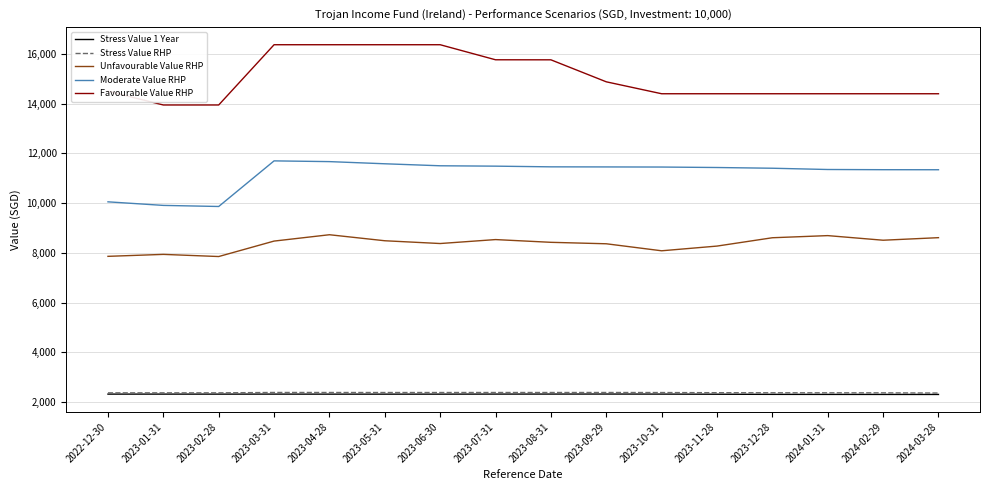

What is the total value across all series at 2023-11-28?

38800.4